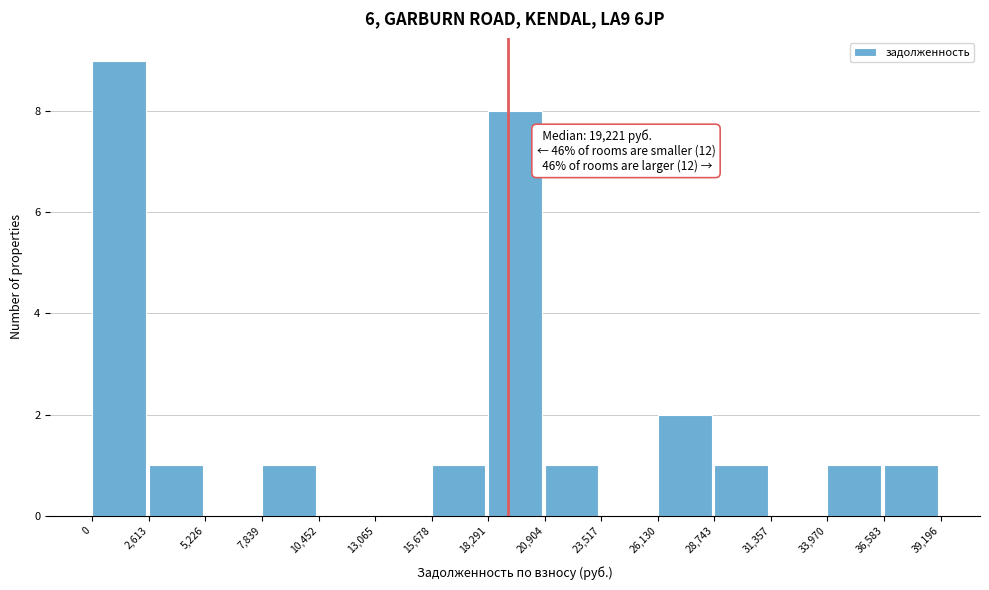

Which range on the x-axis has the tallest bar?

0 to 2,613